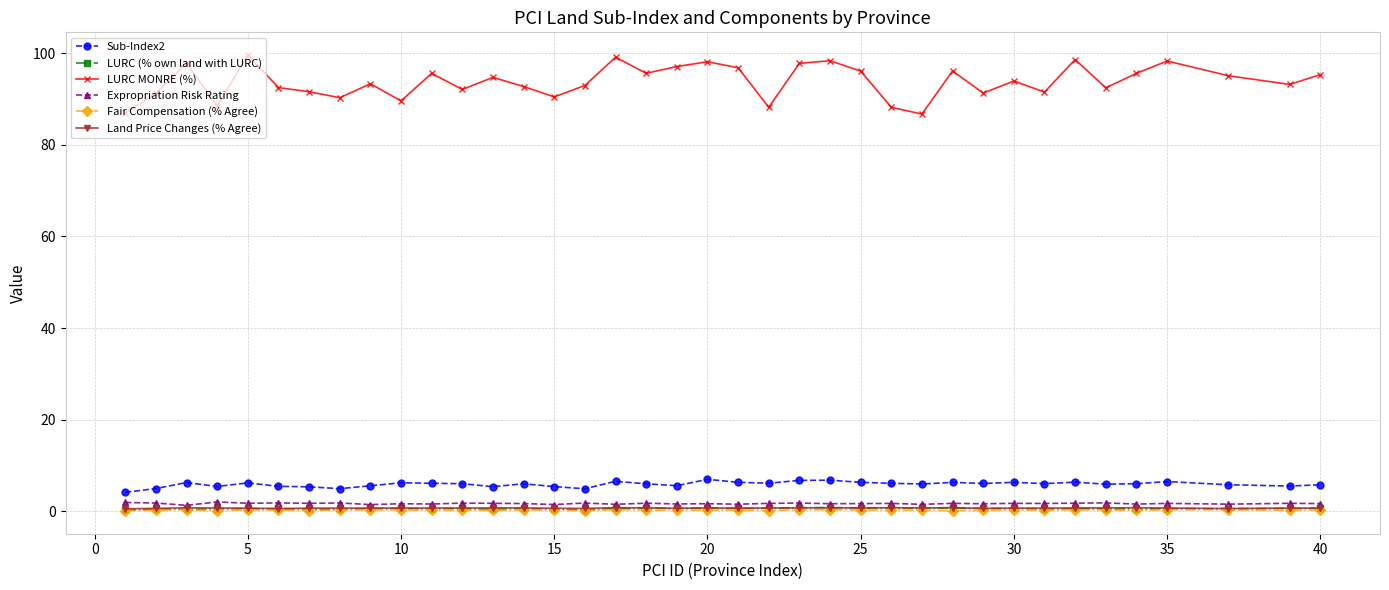

True or false: LURC MONRE (%) has more than 0 points higher than both neighbors.

True